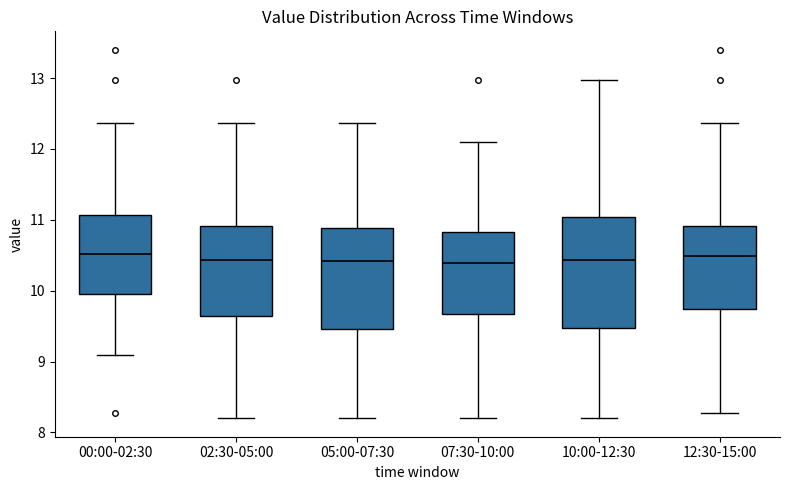

Where does the upper whisker of the box for 00:00-02:30 end on the y-axis? The values are not printed on the chart, so give them approximately, as read against the axis.

12.4